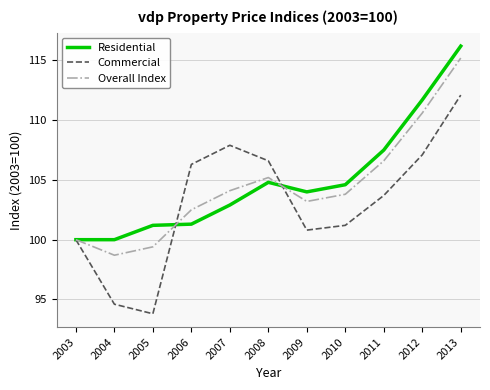

Which series has the largest range (max minus min)?

Commercial